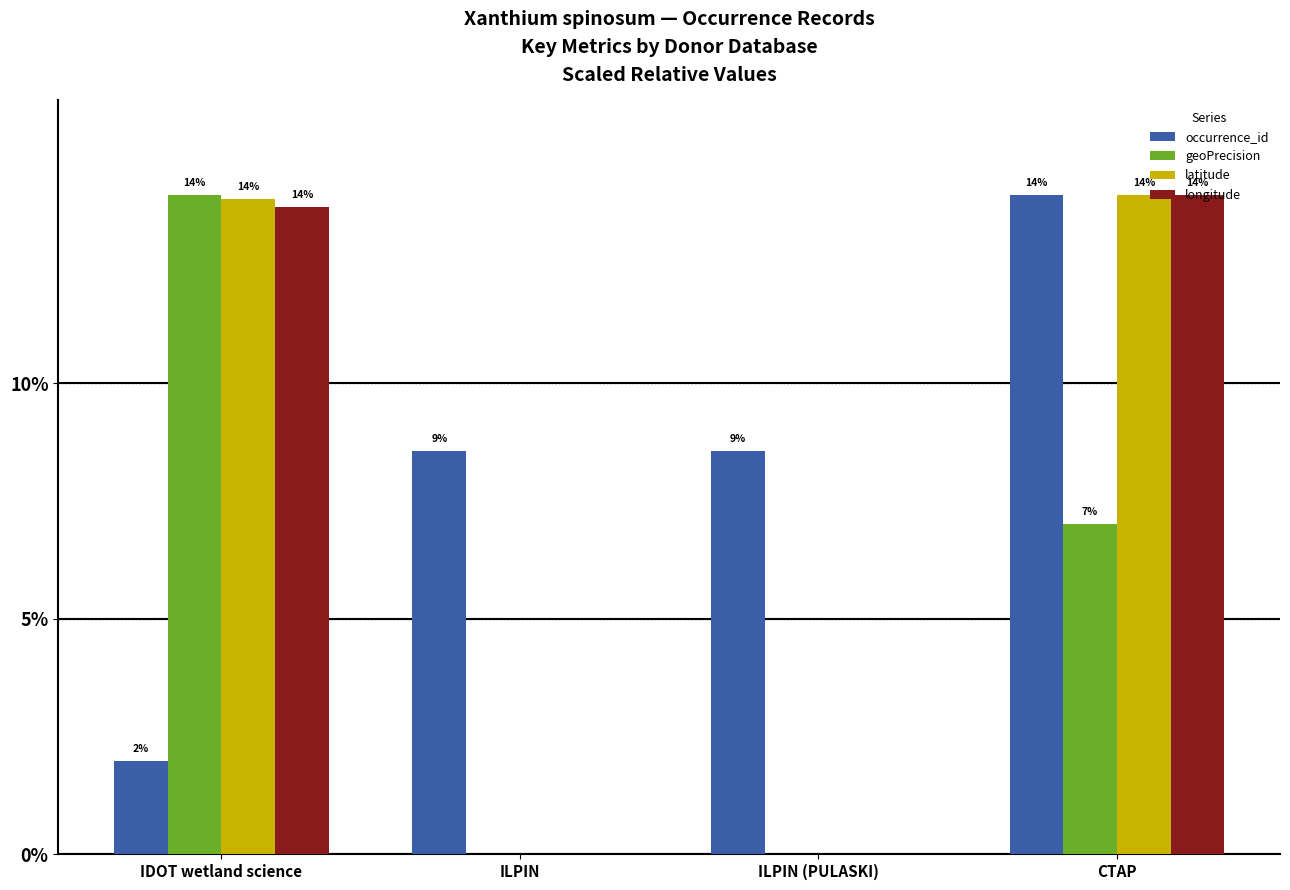

At which label does latitude first exceed 13?

IDOT wetland science